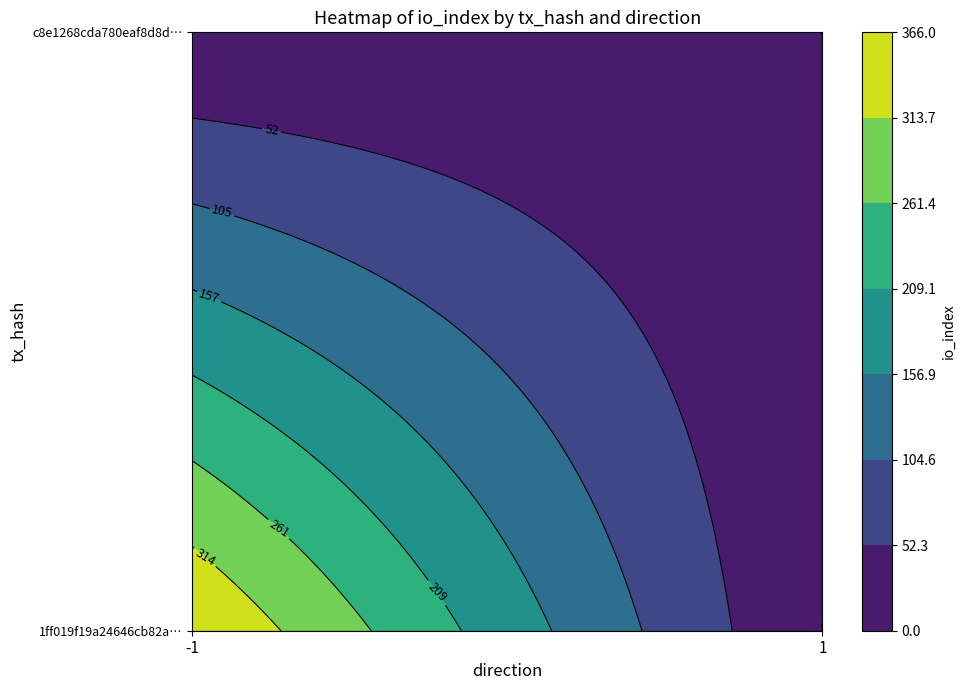

List the series in order of their peak value, highest first.

1ff019f19a24646cb82adf0755f2f9226edac87, c8e1268cda780eaf8d8d4d89154c2f1f28f0952